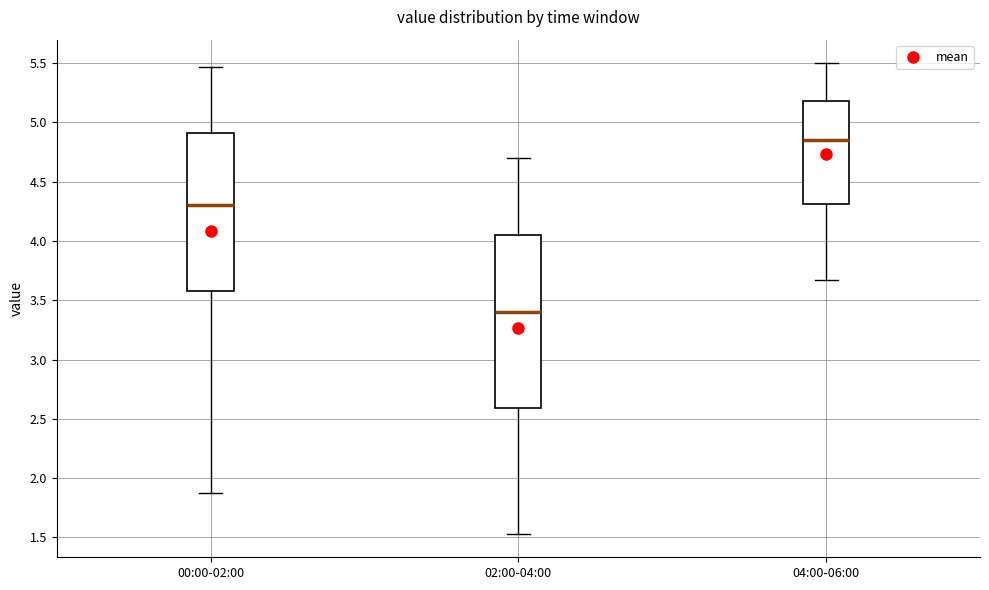

Reading left to right, read every box against the y-axis: the position of its median line, the range the box covers, and the ends of its whiskers. The values are not printed on the chart, so give them approximately, as read against the axis.

00:00-02:00: median 4.30, box 3.60 to 4.90, whiskers 1.85 to 5.45
02:00-04:00: median 3.40, box 2.60 to 4.05, whiskers 1.55 to 4.70
04:00-06:00: median 4.85, box 4.30 to 5.20, whiskers 3.65 to 5.50